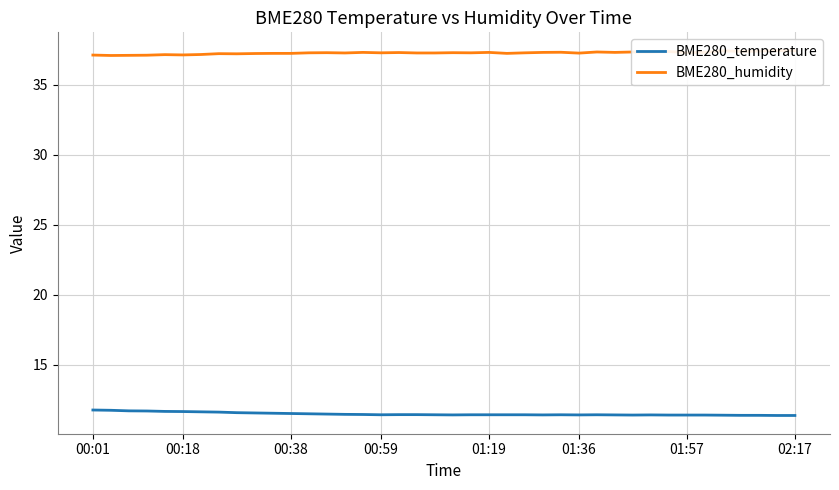

What is the maximum value shown in the chart?

37.4